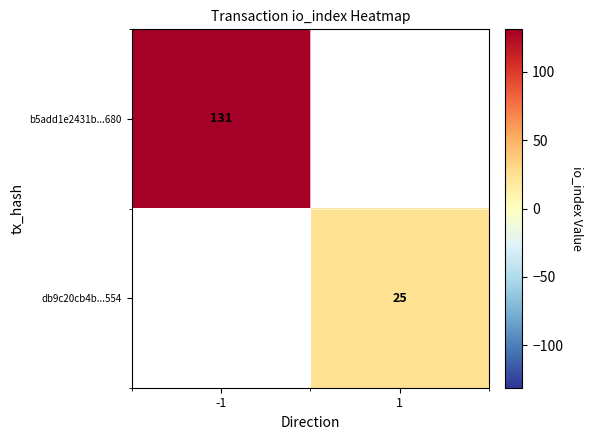

At how many categories does at least one series exceed 81?

1